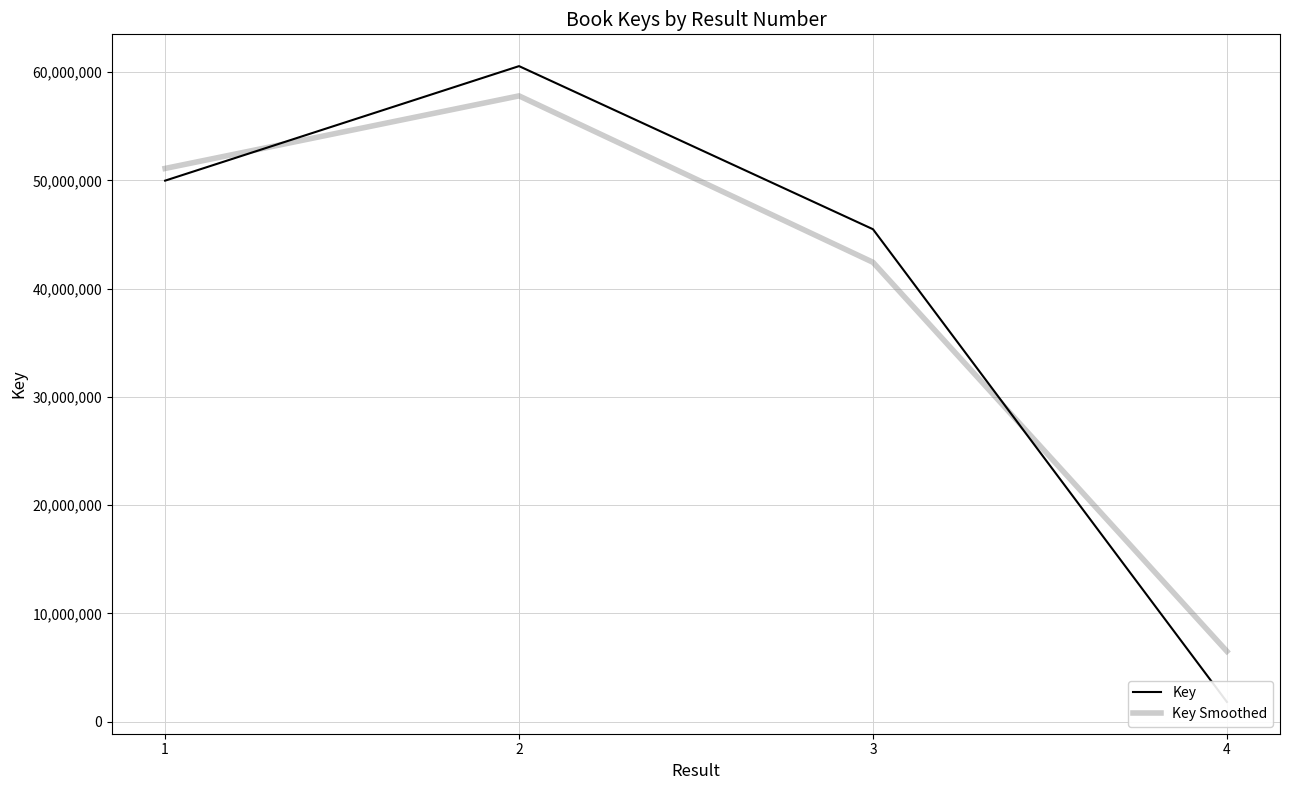

The value of Key at 3 is 45492643.0. True or false?

True